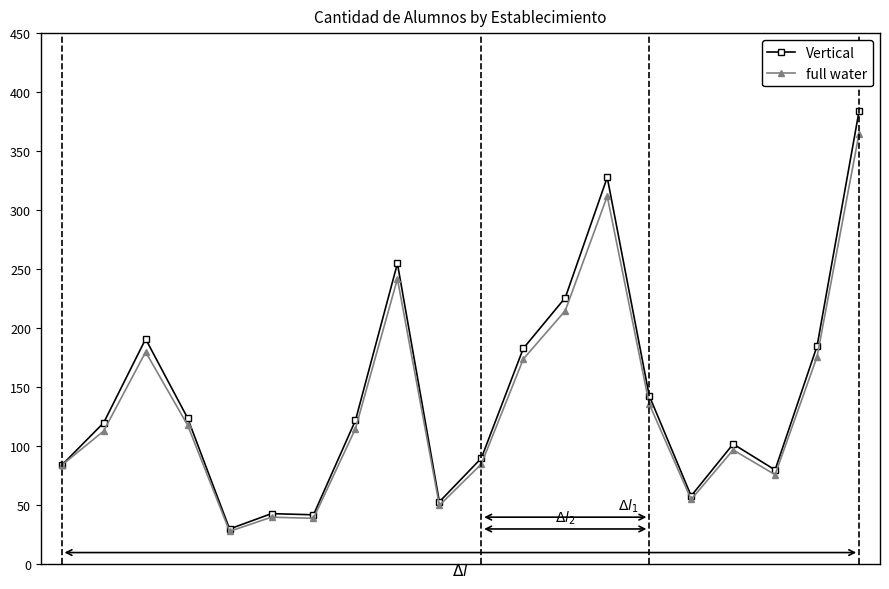

List the series in order of their peak value, highest first.

Vertical, full water